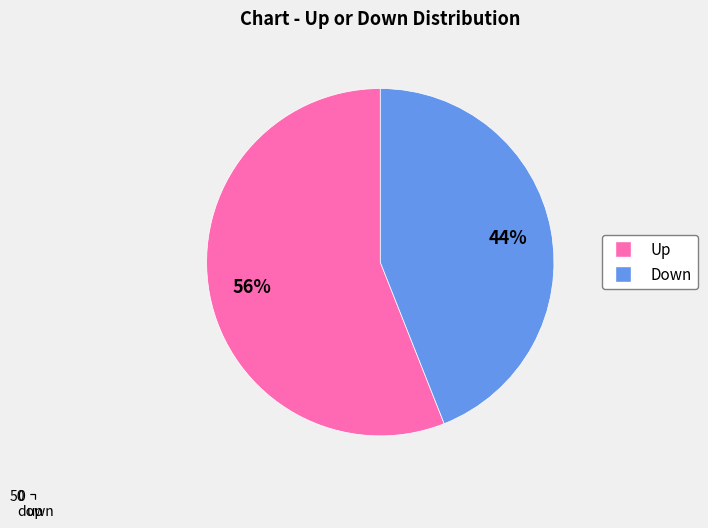

To the nearest percent, what percentage of the pie is up?

56%